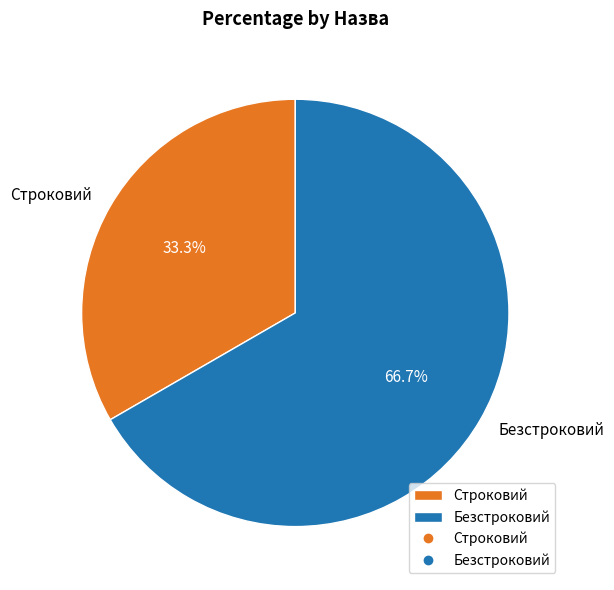

Which category accounts for the majority?

Безстроковий